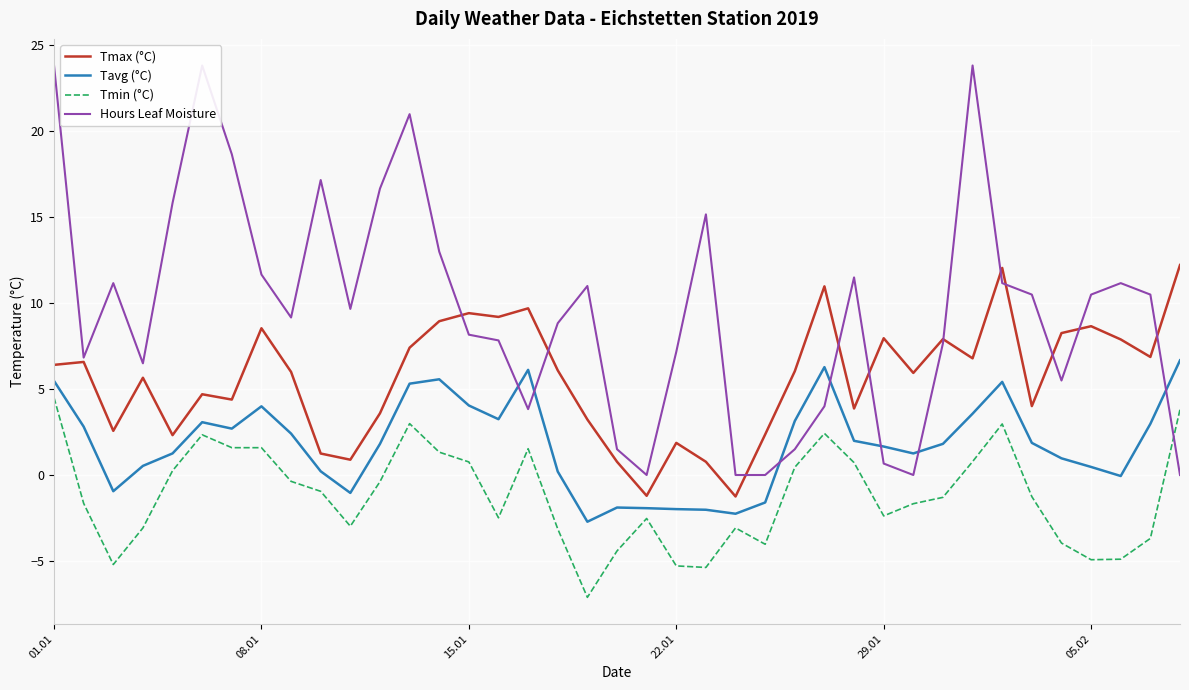

The Tmin (°C) series shows -4.9 at 05.02. True or false?

True